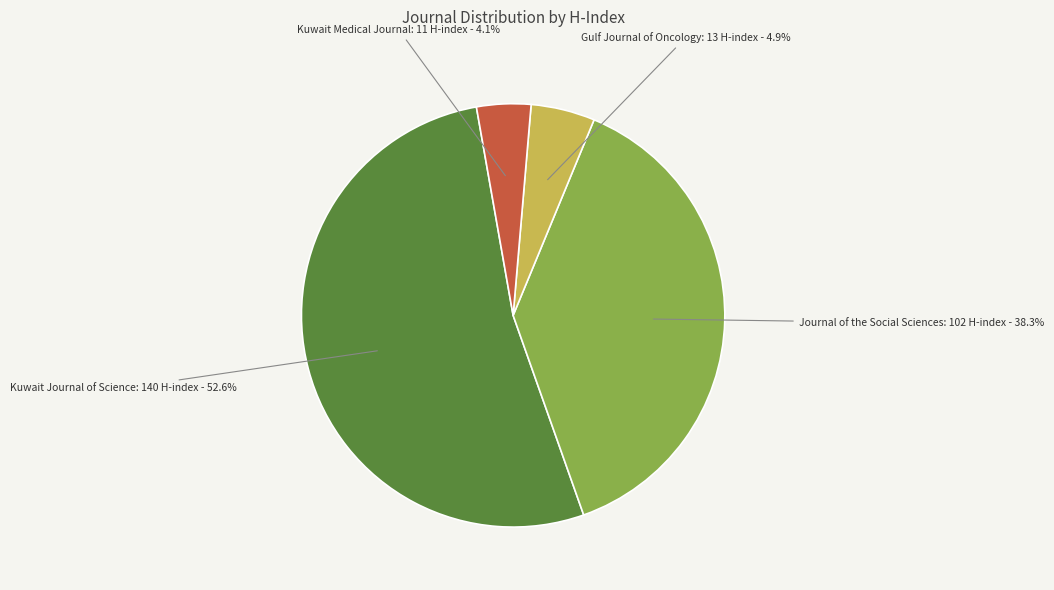

Is there any slice that represents more than half of the pie?

Yes